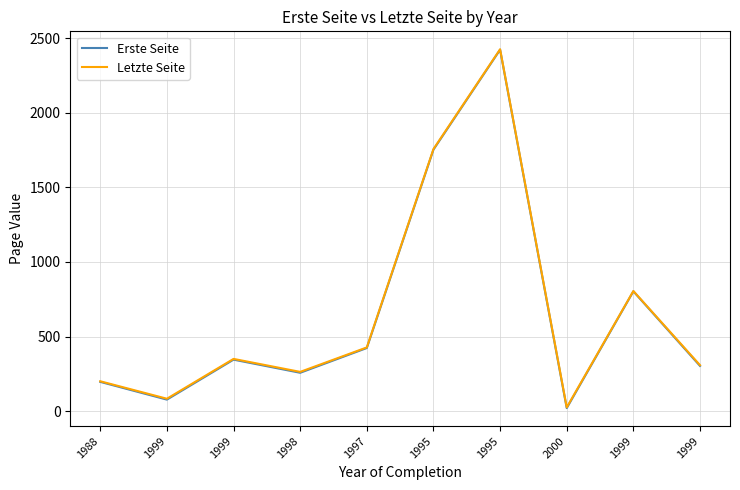

What are all the series names shown in the legend?

Erste Seite, Letzte Seite